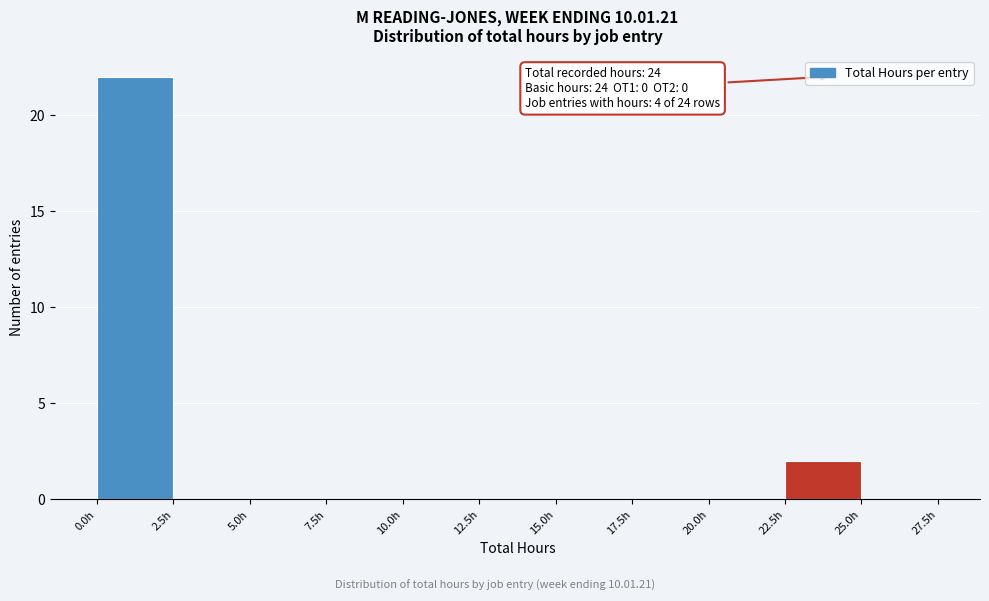

Which range on the x-axis has the tallest bar?

0.0 to 2.5